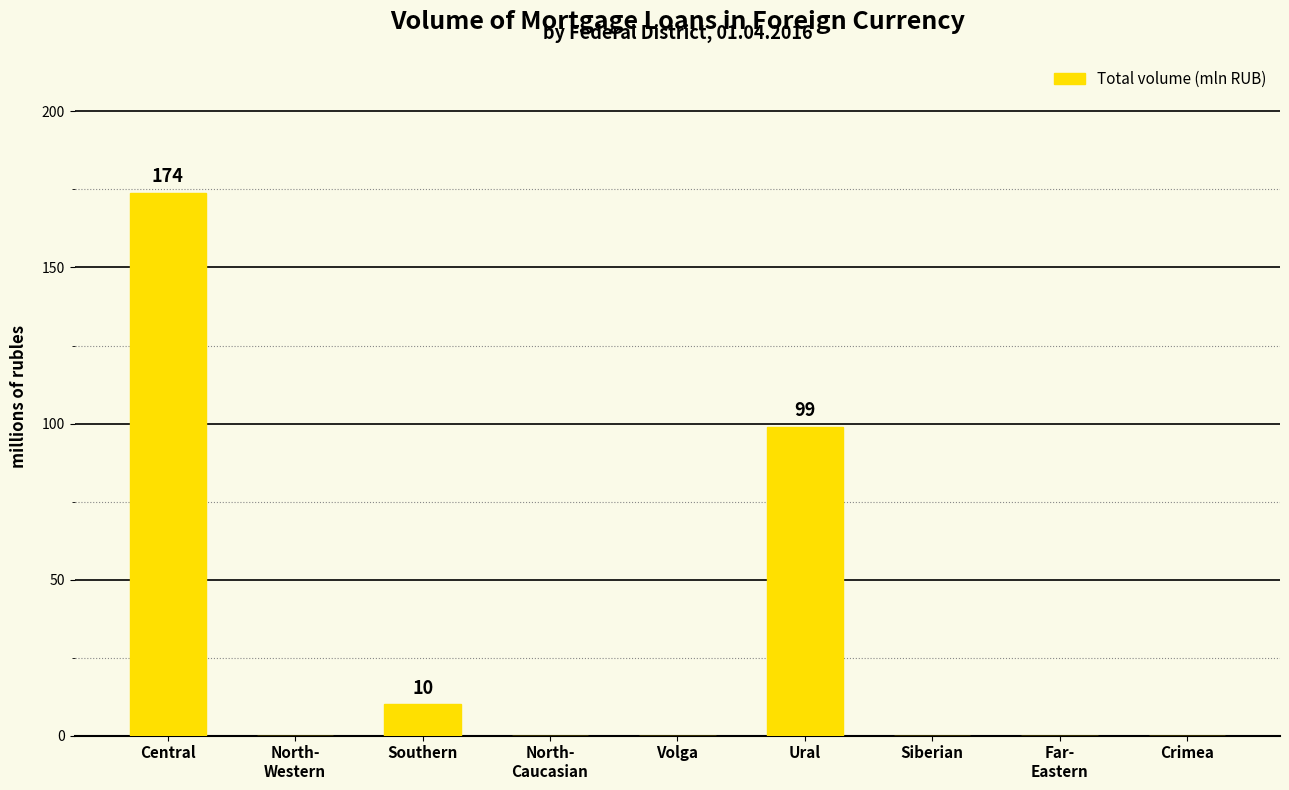

The chart shows a value of 0 at Volga. True or false?

True